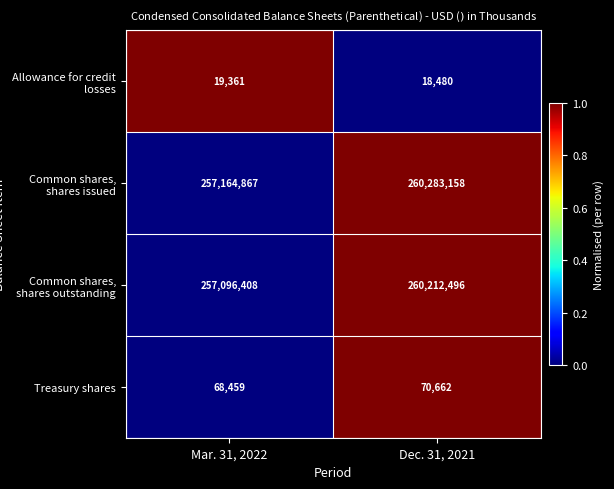

The Common shares, shares issued series shows 399658573 at Mar. 31, 2022. True or false?

False